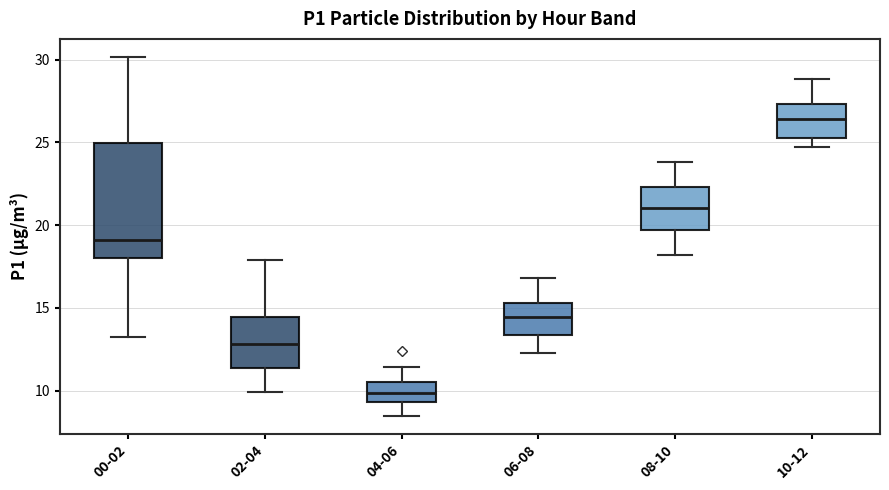

Comparing the boxes themselves (not the whiskers), which one is the tallest?

00-02